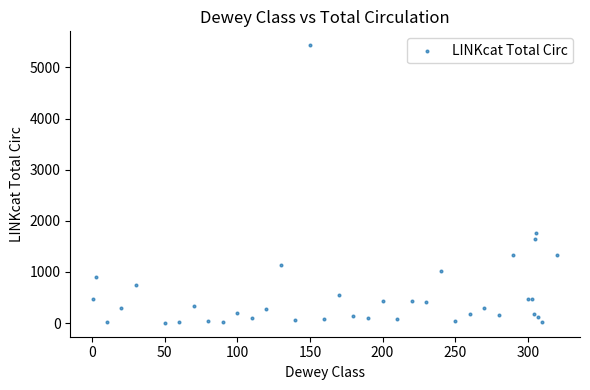

What Y value in the scatter plot is closest to 2720?

1766